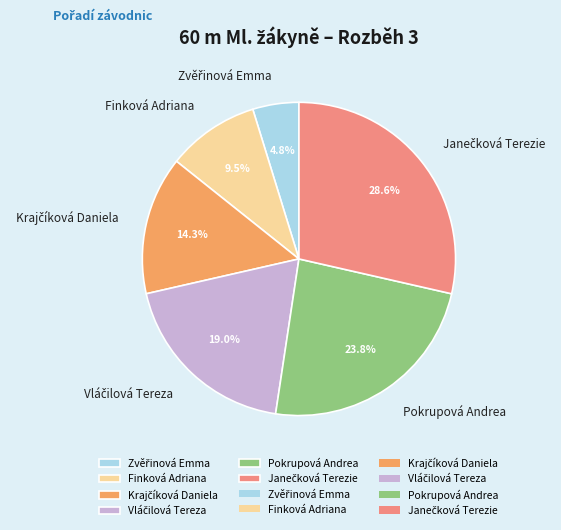

What is the total percentage of Finková Adriana and Pokrupová Andrea?

33.3%